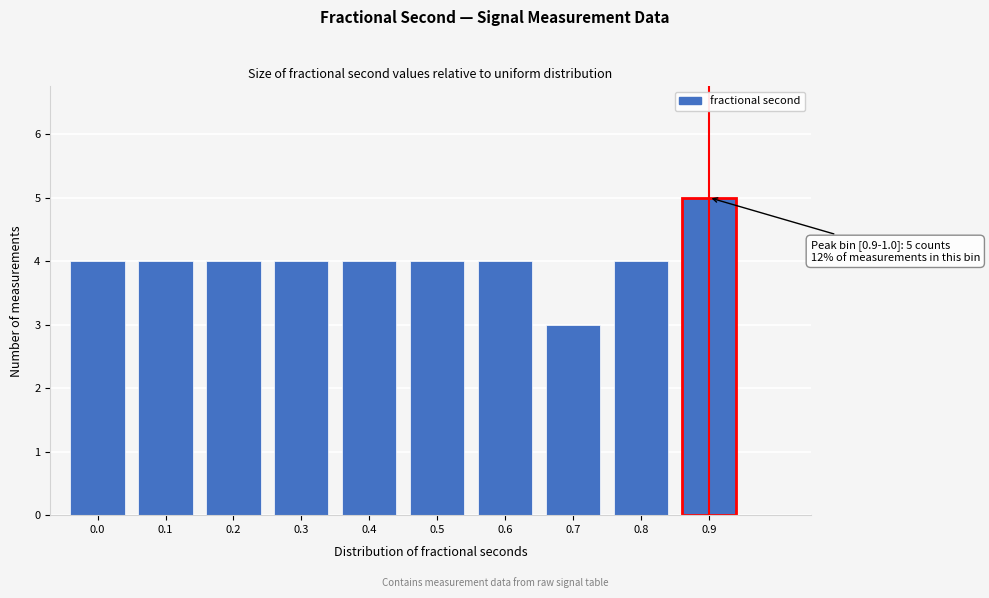

Reading right to left, extract all data points from this chart.

5	4	3	4	4	4	4	4	4	4